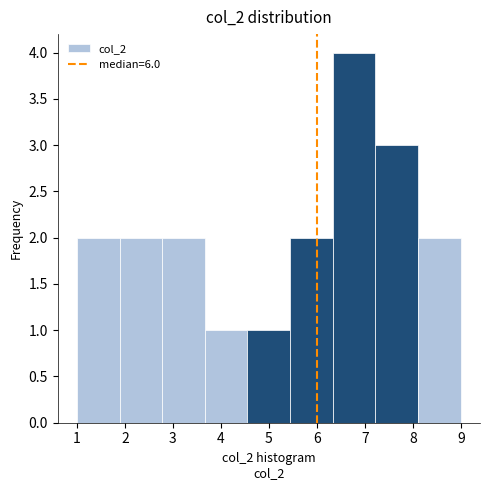

Reading left to right, transcribe this chart: for each bar, give the range it covers on the x-axis and its height. Neither the bar edges nor the heights are printed on the chart, so give them approximately, as read against the axes.

1.0 to 1.9: 2
1.9 to 2.8: 2
2.8 to 3.7: 2
3.7 to 4.6: 1
4.6 to 5.4: 1
5.4 to 6.3: 2
6.3 to 7.2: 4
7.2 to 8.1: 3
8.1 to 9.0: 2